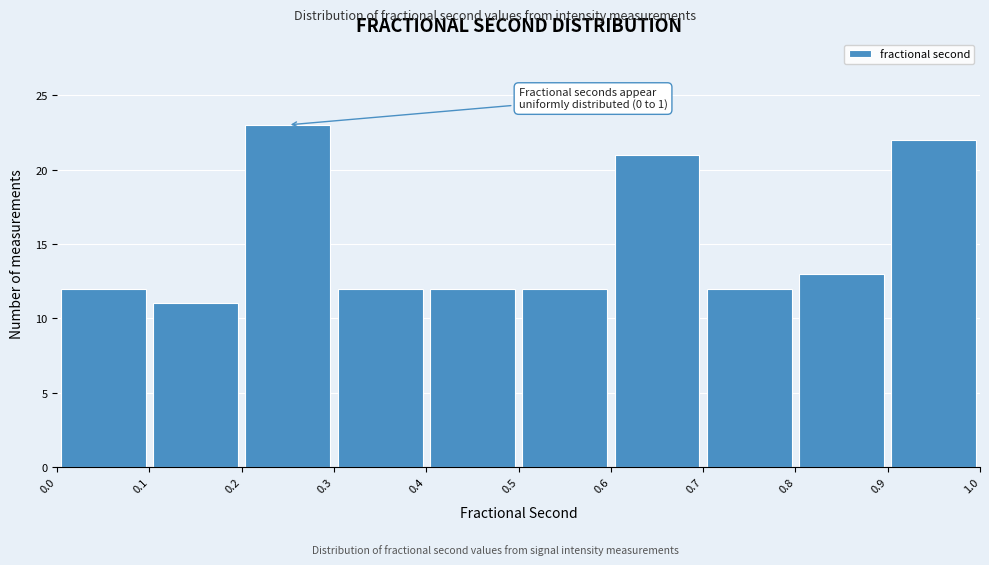

Over which range of the x-axis is the bar tallest?

0.2 to 0.3